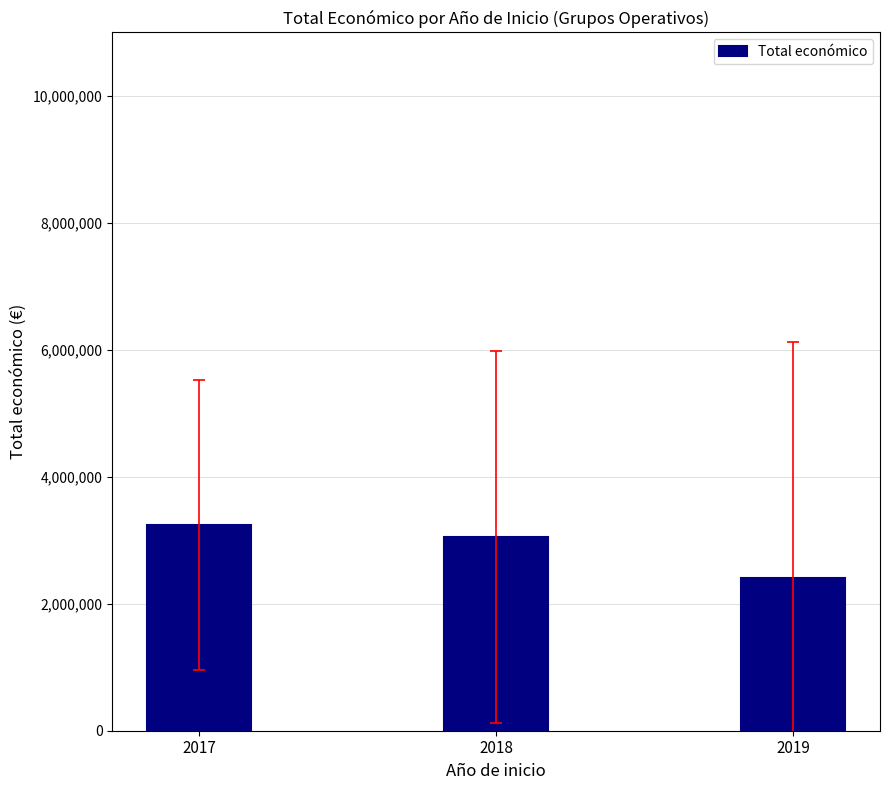

Reading left to right, transcribe all the data shown in this chart.

3242018.7	3054994.3	2403002.6